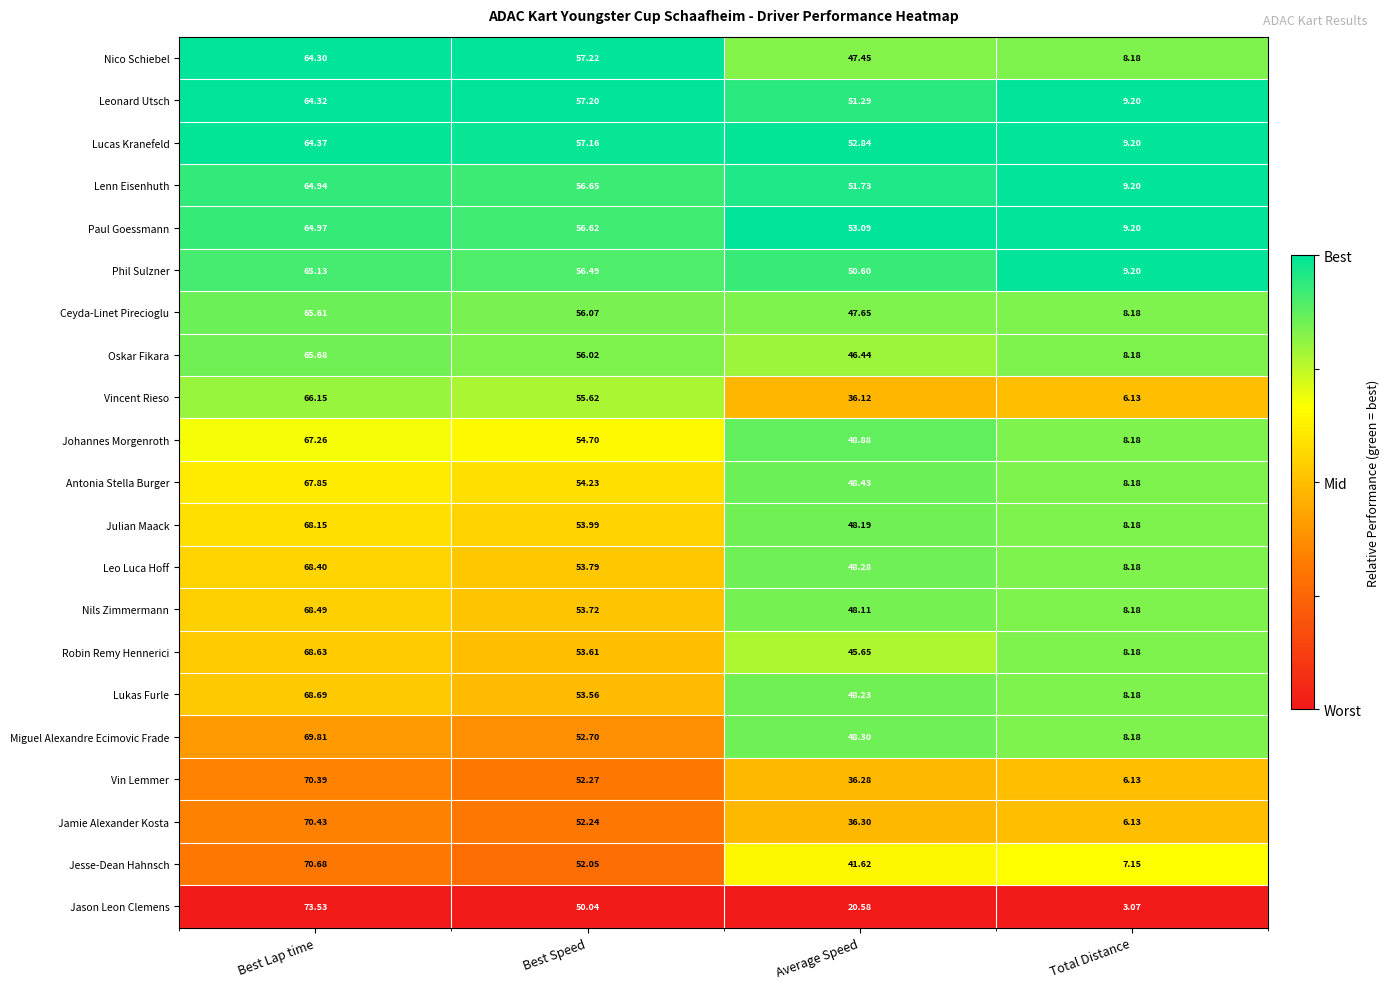

Which series changed the most between Best Speed and Average Speed?

Jason Leon Clemens